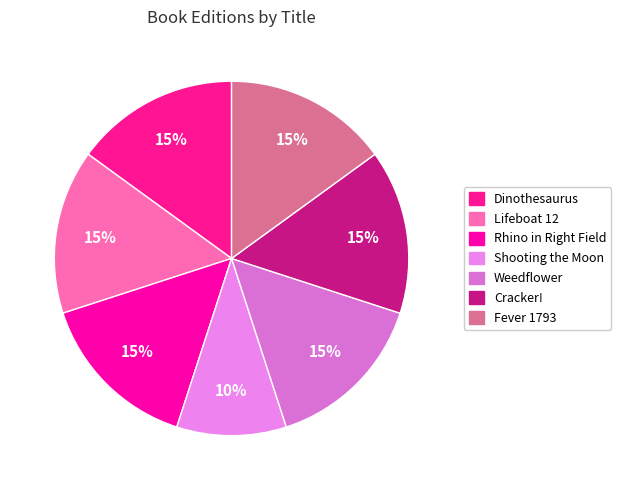

Combined, do Shooting the Moon and Fever 1793 account for over 50%?

No